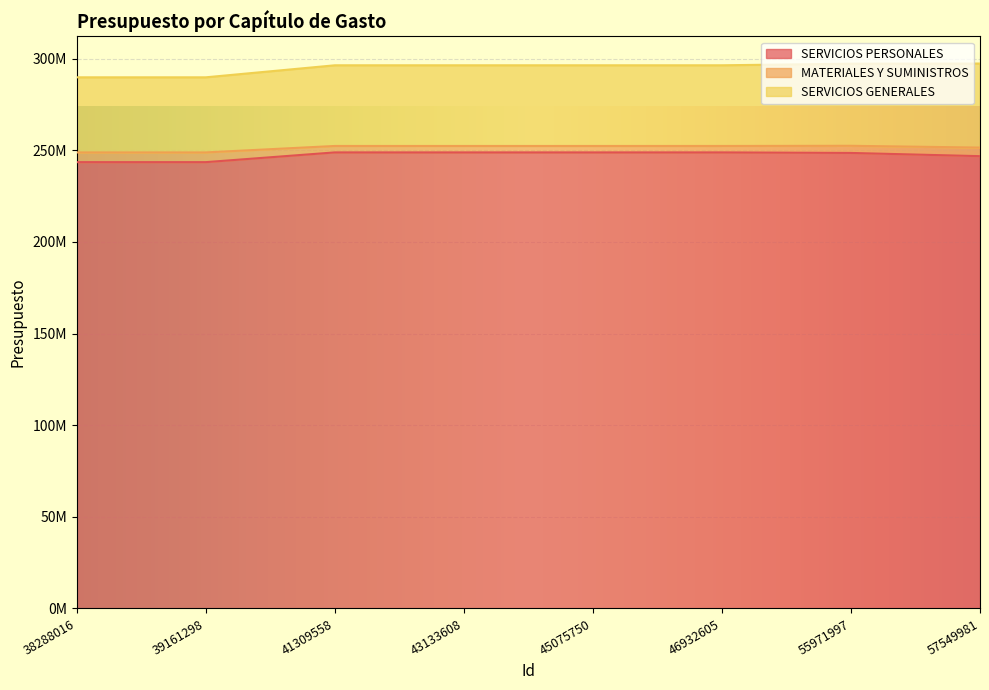

What is the value of the SERVICIOS GENERALES point at the 4th from the left?

44014550